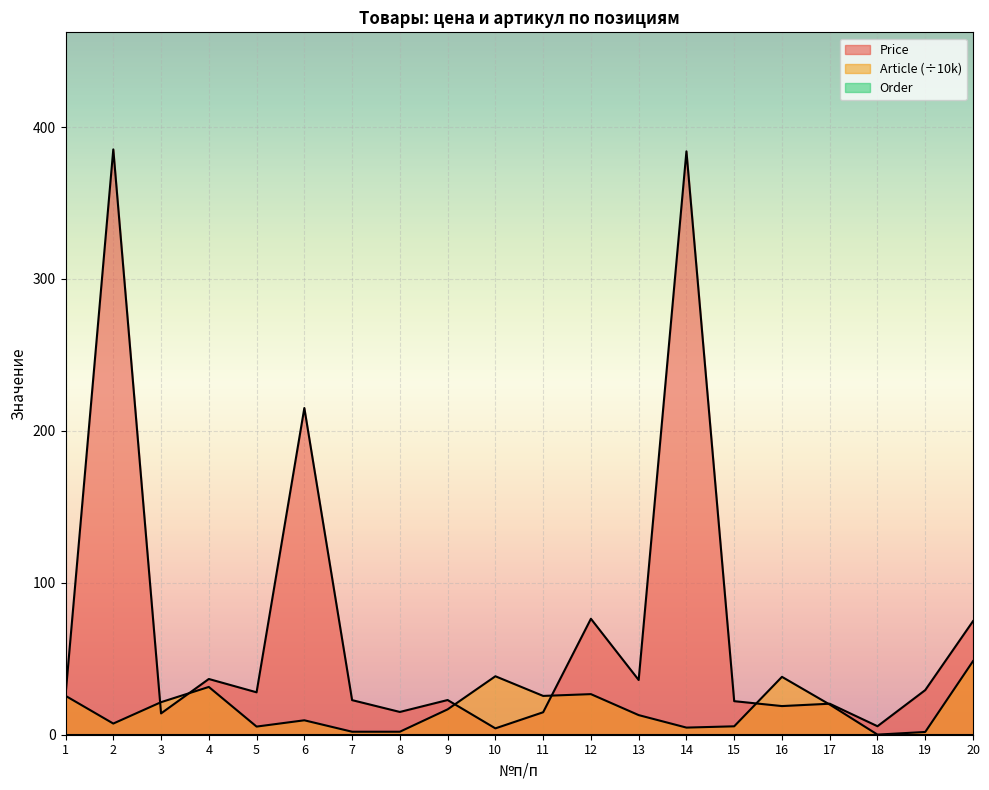

What is the value of the Article point at the 11th from the left?

25.5